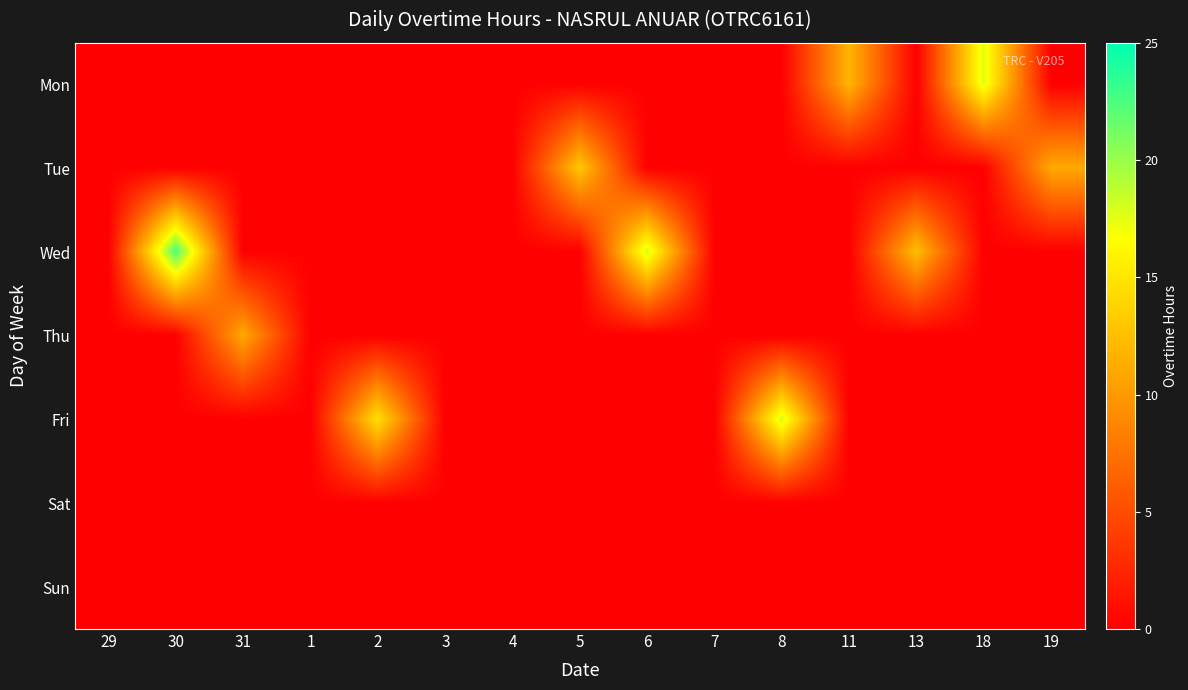

Reading right to left, transcribe all the data shown in this chart.

Mon: 19=0.0	18=17.6	13=0.0	11=11.9	8=0.0	7=0.0	6=0.0	5=0.0	4=0.0	3=0.0	2=0.0	1=0.0	31=0.0	30=0.0	29=0.0
Tue: 19=11.0	18=0.0	13=0.0	11=0.0	8=0.0	7=0.0	6=0.0	5=13.1	4=0.0	3=0.0	2=0.0	1=0.0	31=0.0	30=0.0	29=0.0
Wed: 19=0.0	18=0.0	13=12.5	11=0.0	8=0.0	7=0.0	6=18.1	5=0.0	4=0.0	3=0.0	2=0.0	1=0.0	31=0.0	30=22.6	29=0.0
Thu: 19=0.0	18=0.0	13=0.0	11=0.0	8=0.0	7=0.0	6=0.0	5=0.0	4=0.0	3=0.0	2=0.0	1=0.0	31=11.1	30=0.0	29=0.0
Fri: 19=0.0	18=0.0	13=0.0	11=0.0	8=18.0	7=0.0	6=0.0	5=0.0	4=0.0	3=0.0	2=14.8	1=0.0	31=0.0	30=0.0	29=0.0
Sat: 19=0.0	18=0.0	13=0.0	11=0.0	8=0.0	7=0.0	6=0.0	5=0.0	4=0.0	3=0.0	2=0.0	1=0.0	31=0.0	30=0.0	29=0.0
Sun: 19=0.0	18=0.0	13=0.0	11=0.0	8=0.0	7=0.0	6=0.0	5=0.0	4=0.0	3=0.0	2=0.0	1=0.0	31=0.0	30=0.0	29=0.0